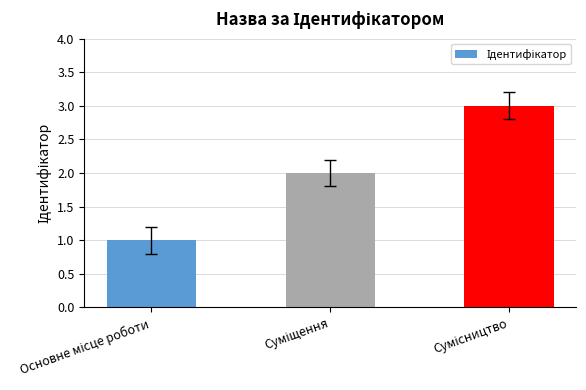

What is the greatest value displayed?

3